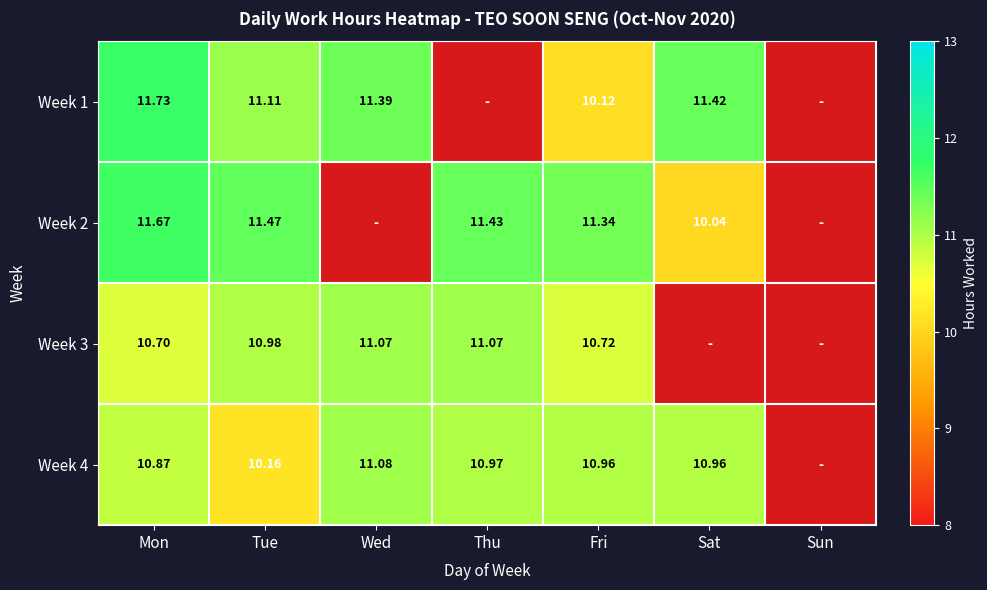

The value of Week 2 at Sun is 0.0. True or false?

True